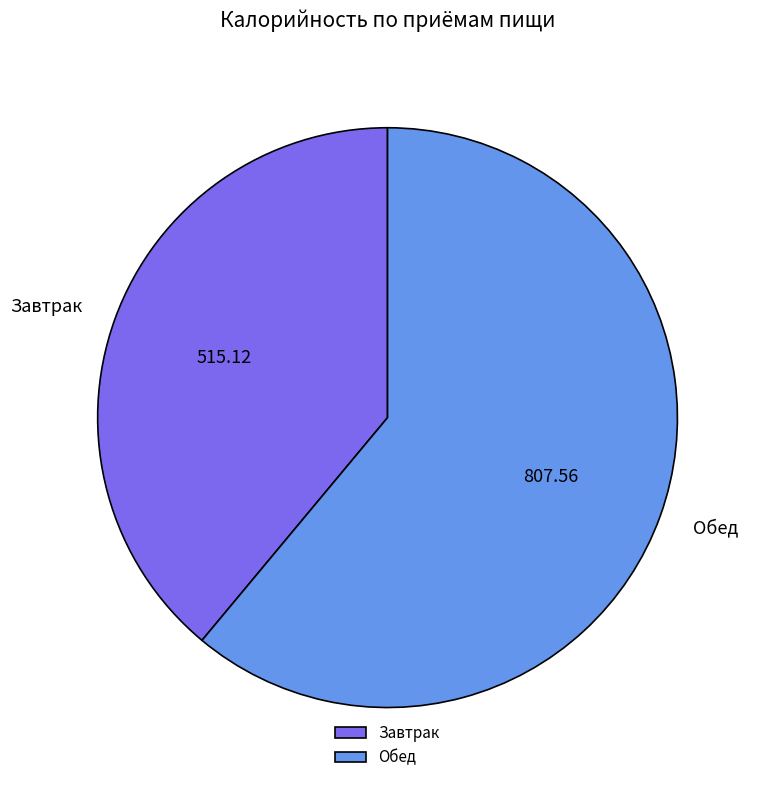

Rank the categories by value from highest to lowest.

Обед, Завтрак